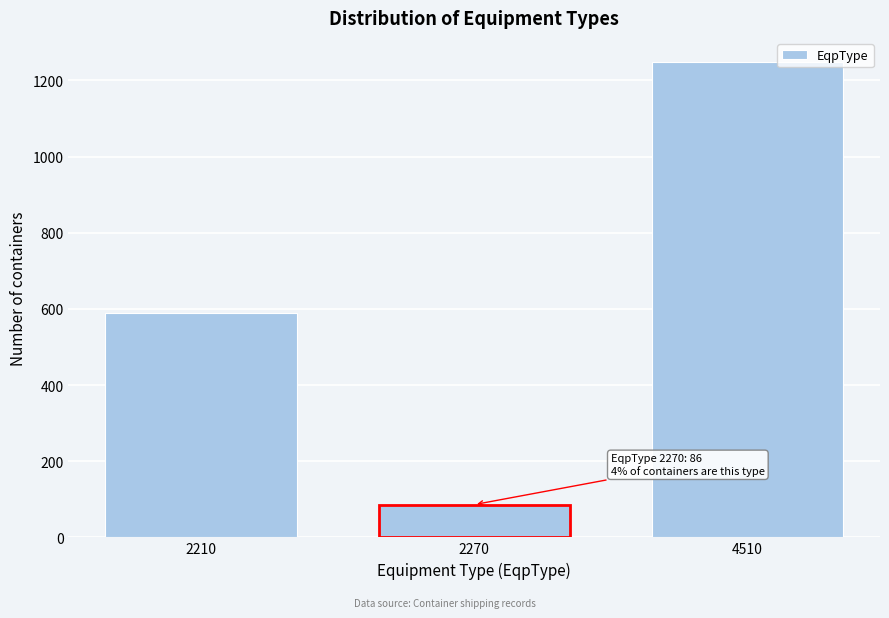

Reading left to right, transcribe all the data shown in this chart.

588	86	1249